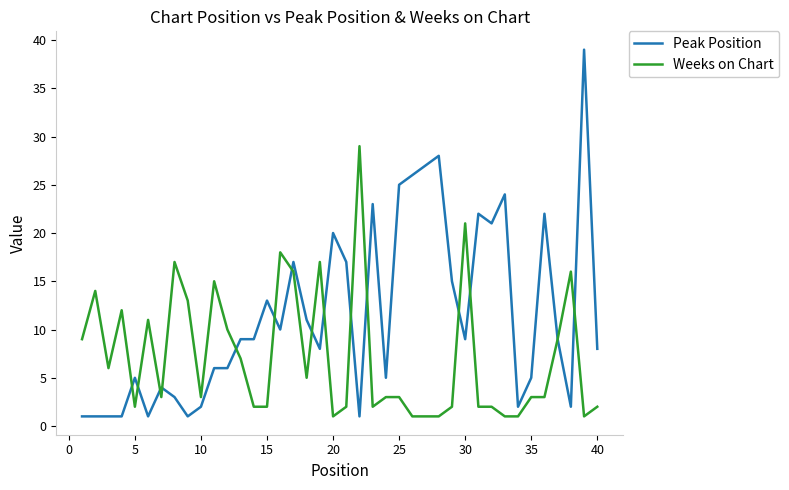

Rank the series by their maximum value, from lowest to highest.

Weeks on Chart, Peak Position